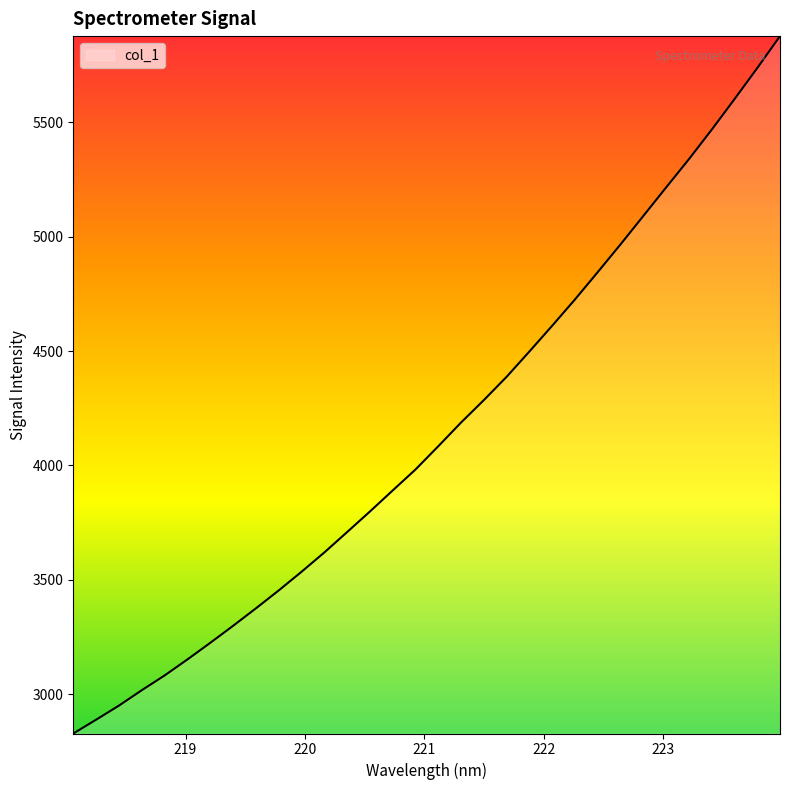

What is the greatest value displayed?

5877.1